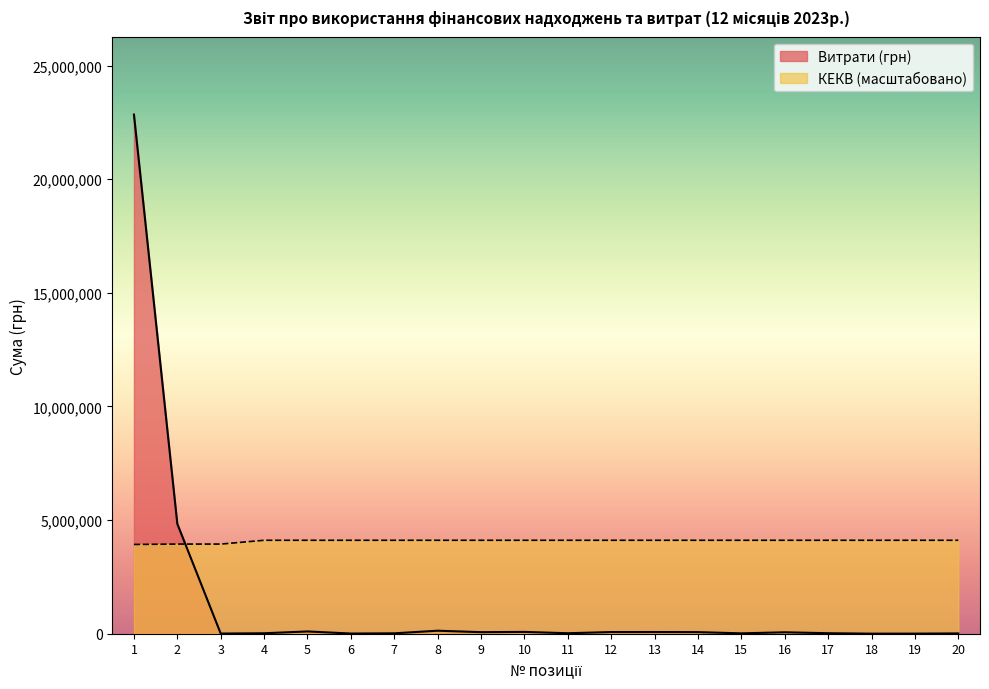

Reading left to right, transcribe all the data shown in this chart.

Витрати (грн): 1=22843868.1	2=4833601.8	3=7333.0	4=20040.6	5=99935.0	6=7941.0	7=17640.0	8=132728.2	9=68028.0	10=79660.0	11=21360.0	12=73692.0	13=74376.0	14=70002.6	15=16308.0	16=63337.0	17=22208.0	18=2715.2	19=4343.0	20=13216.0
КЕКВ: 1=3927698.2	2=3944443.5	3=3944443.5	4=4111896.3	5=4111896.3	6=4111896.3	7=4111896.3	8=4111896.3	9=4111896.3	10=4111896.3	11=4111896.3	12=4111896.3	13=4111896.3	14=4111896.3	15=4111896.3	16=4111896.3	17=4111896.3	18=4111896.3	19=4111896.3	20=4111896.3